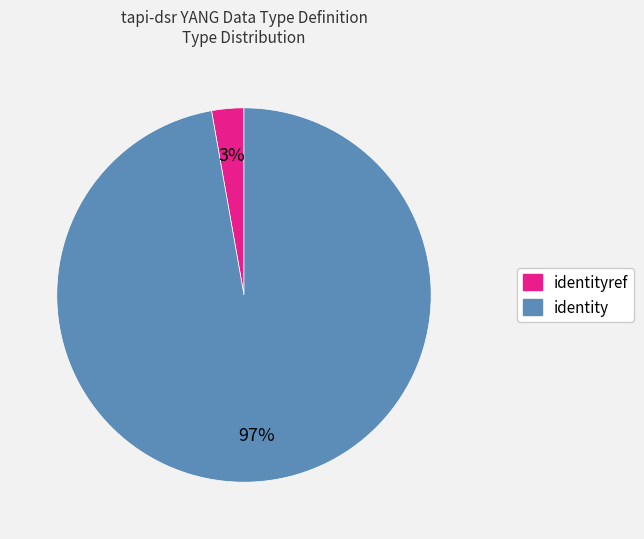

To the nearest percent, what is the average slice percentage?

50%